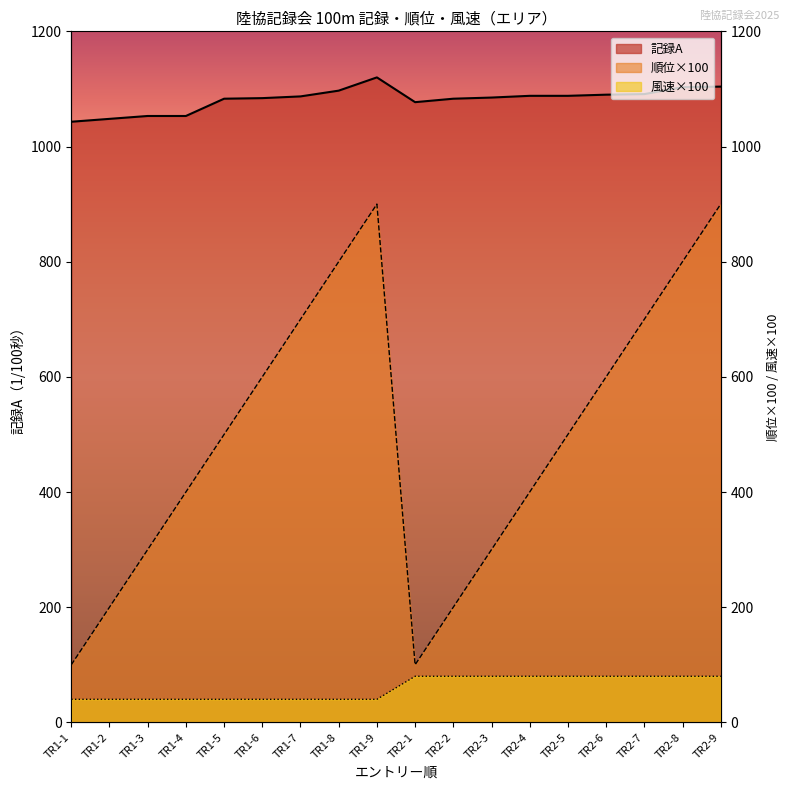

True or false: 記録A and 風 cross at least once.

False